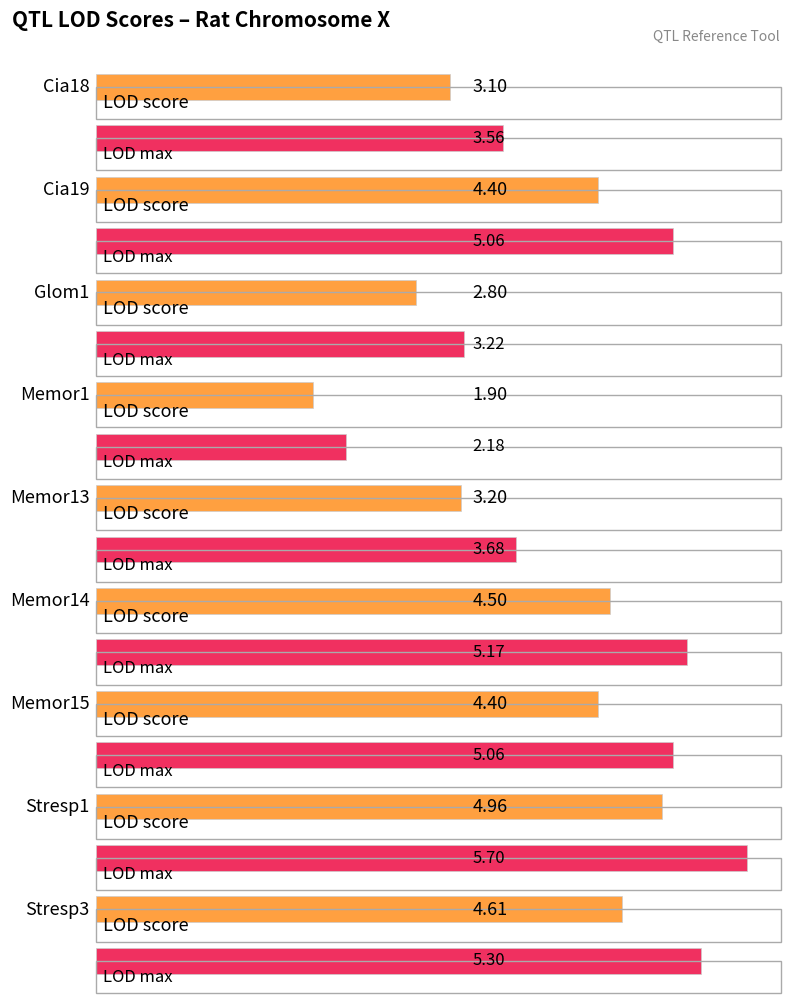

Which has a higher value, Stresp3 or Memor14?

Stresp3